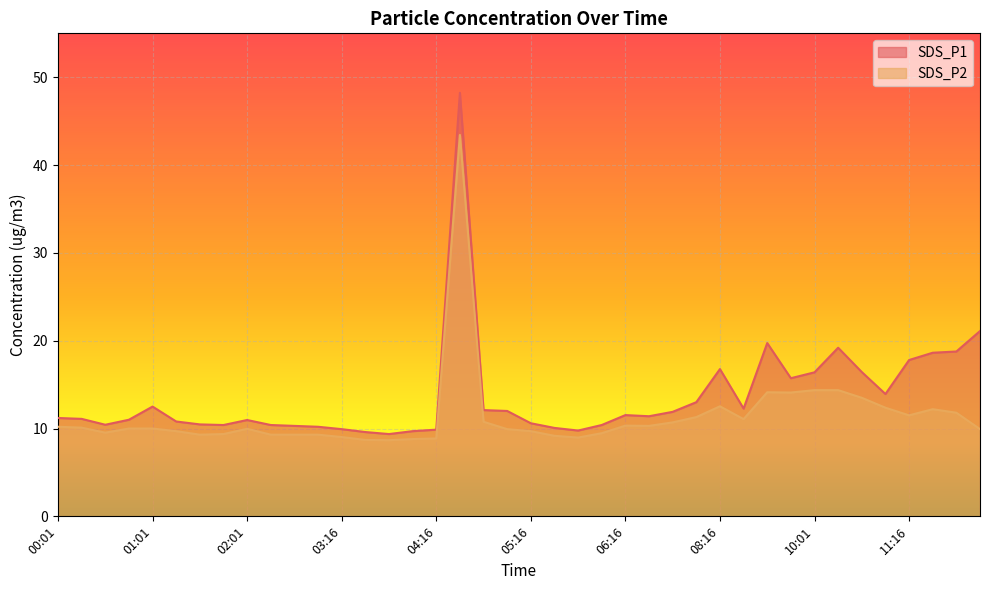

True or false: SDS_P2 has more than 0 points higher than both neighbors.

True